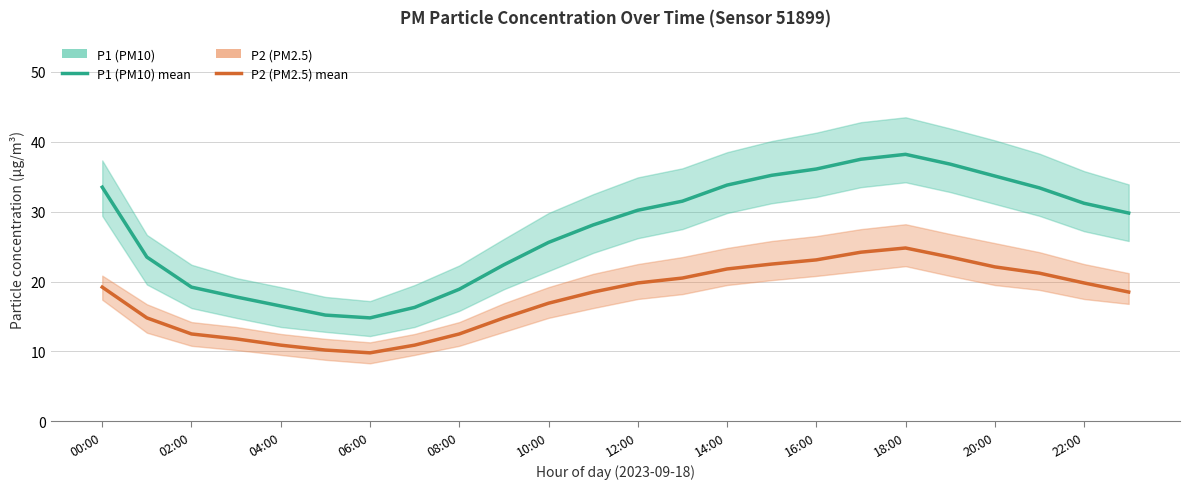

How many lines are shown in the chart?

2